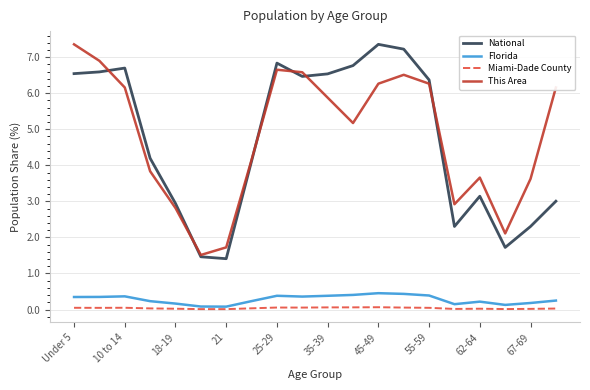

True or false: Florida and National intersect in this chart.

False